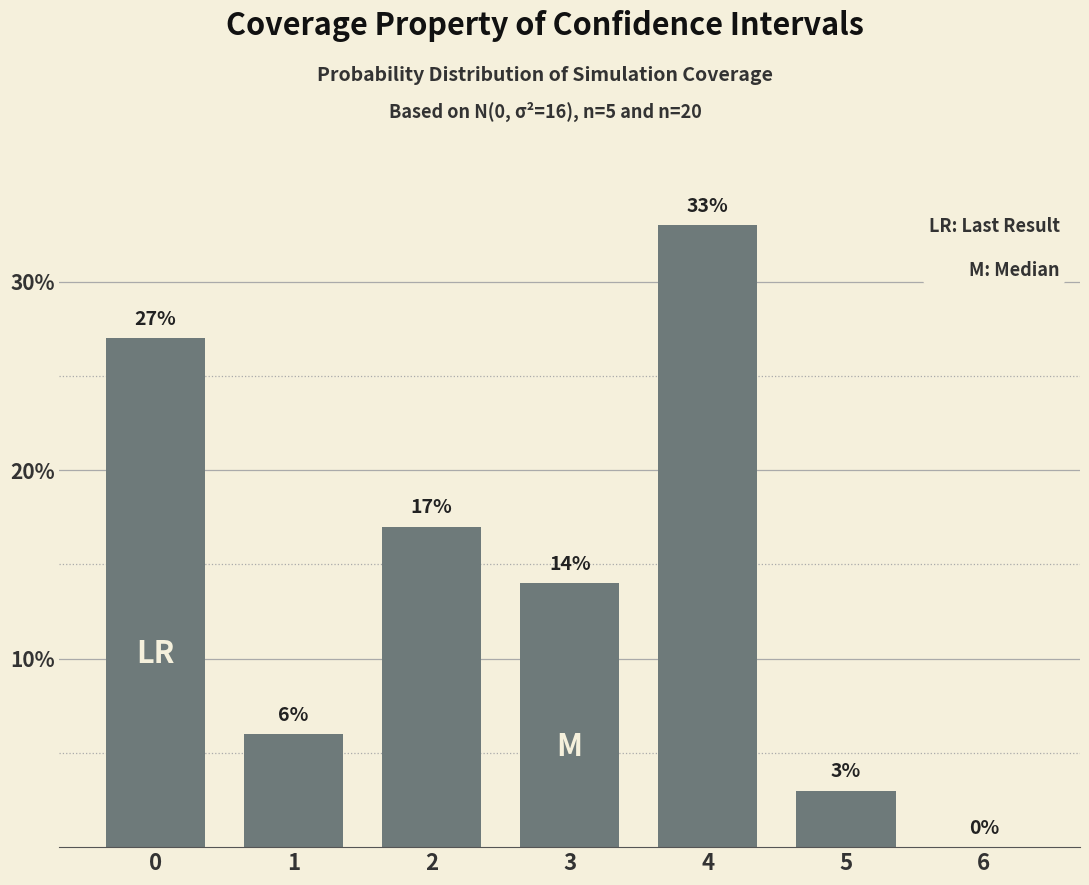

Between 3 and 4, which is larger?

4